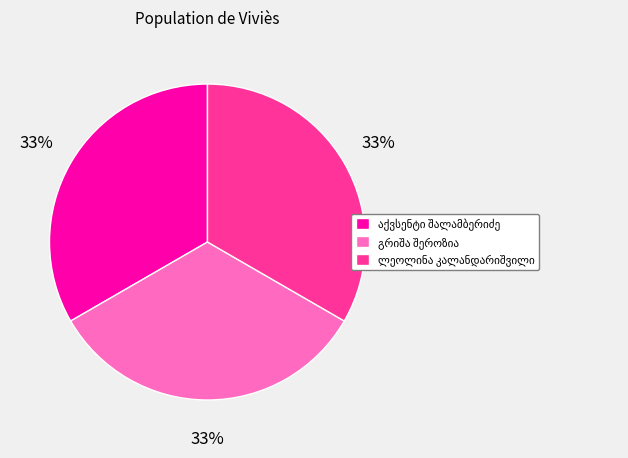

To the nearest percent, what is the average slice percentage?

33%